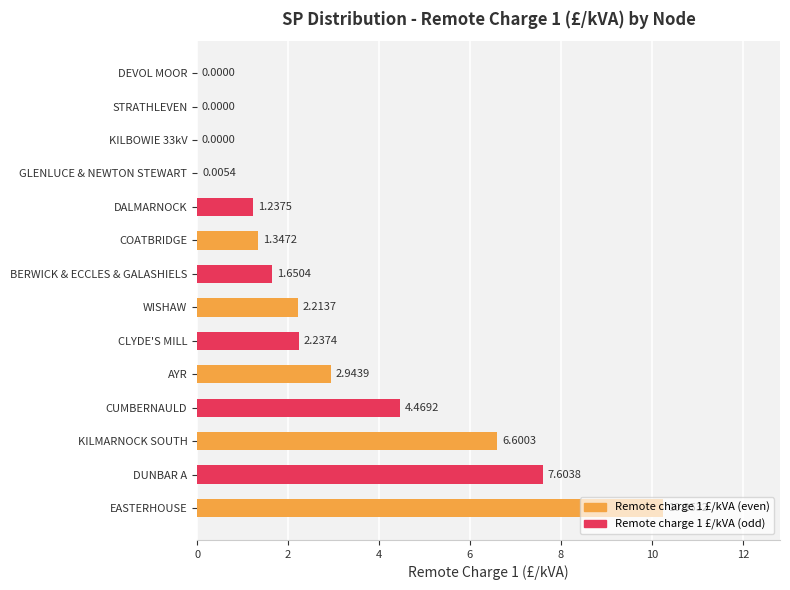

What is the change in value from WISHAW to KILBOWIE 33kV?

-2.2